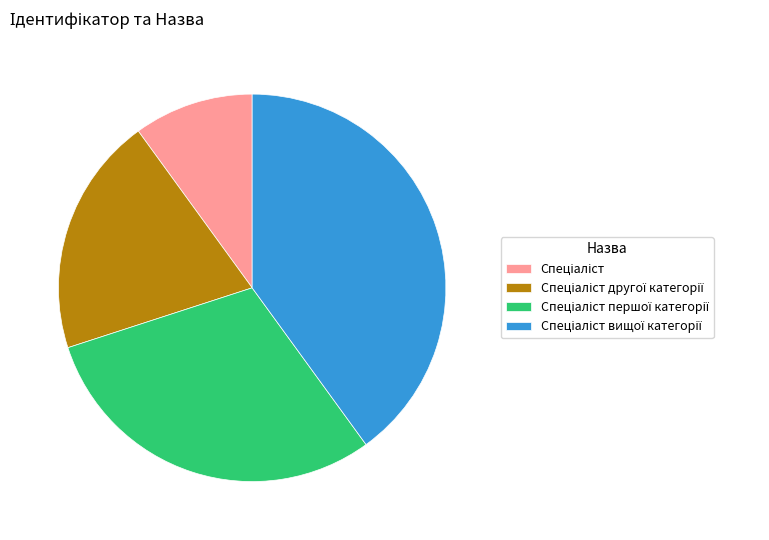

Is there a majority slice in this chart?

No